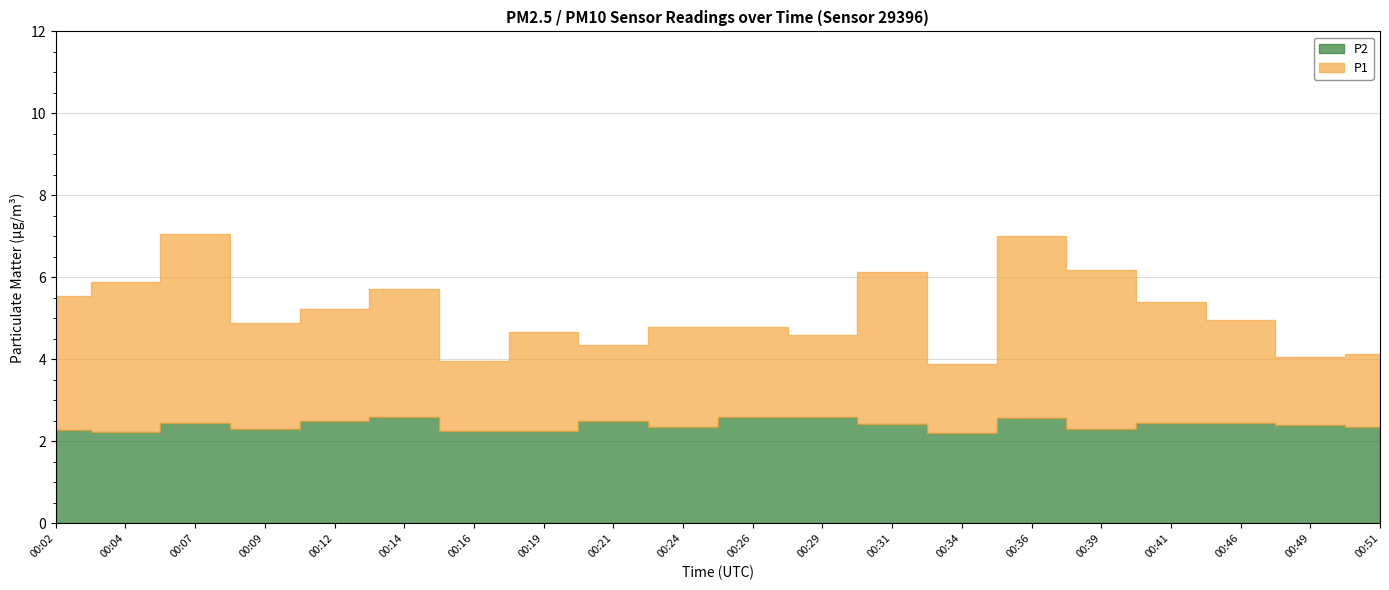

Is the value of P1 at 00:36 greater than the value of P2 at 00:51?

Yes